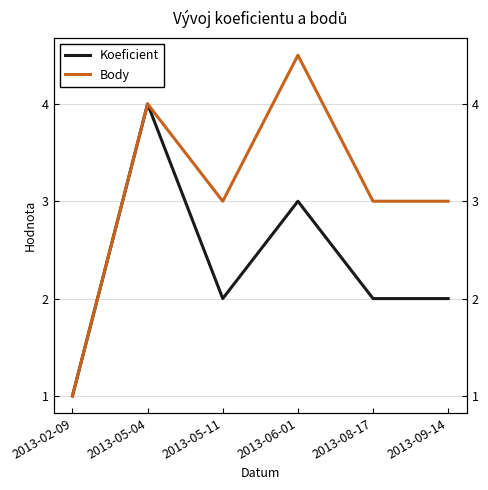

At 2013-02-09, list the series in order from largest to smallest.

Koeficient, Body